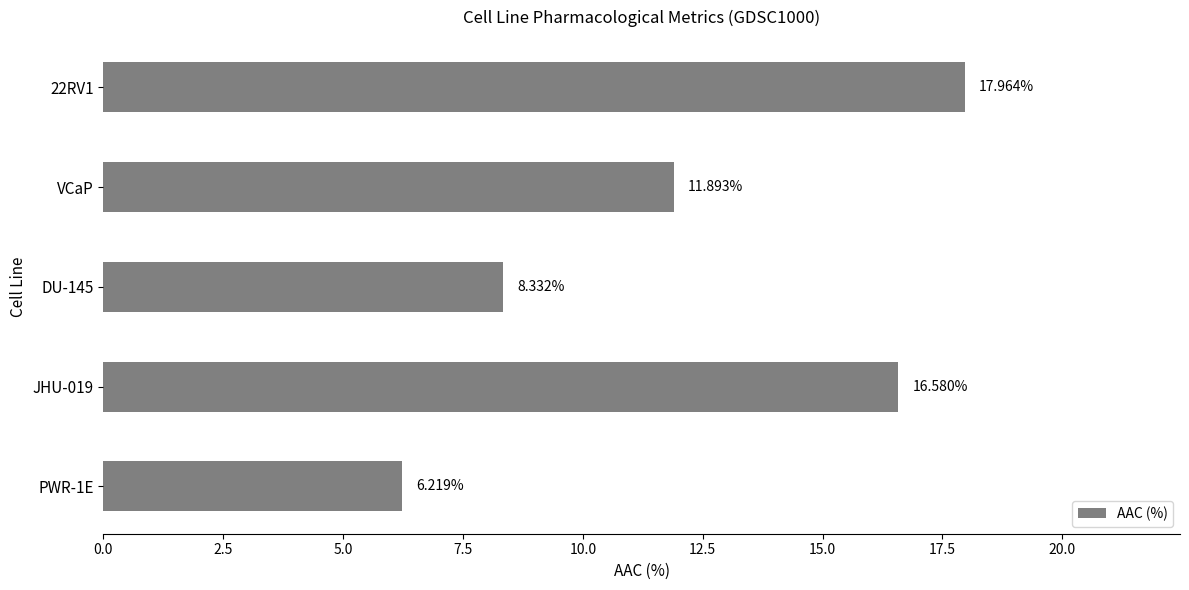

What is the label of the 2nd bar from the top?

VCaP